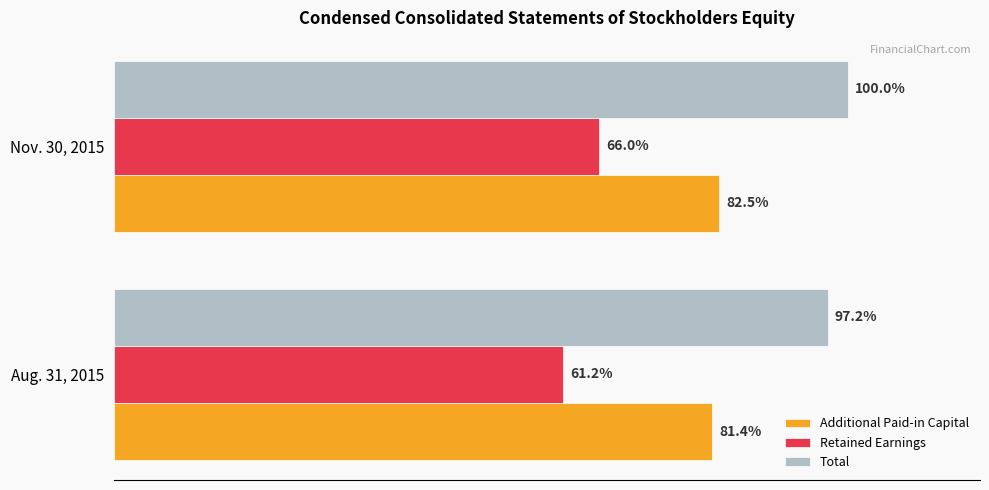

What is the lowest value of the Retained Earnings series?

1468910